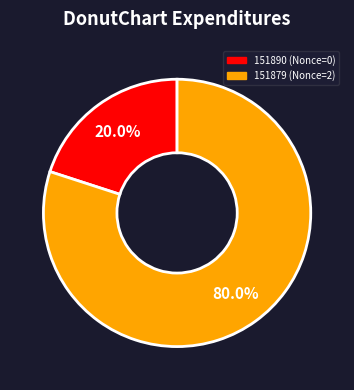

Rank the categories by value from lowest to highest.

151890, 151879